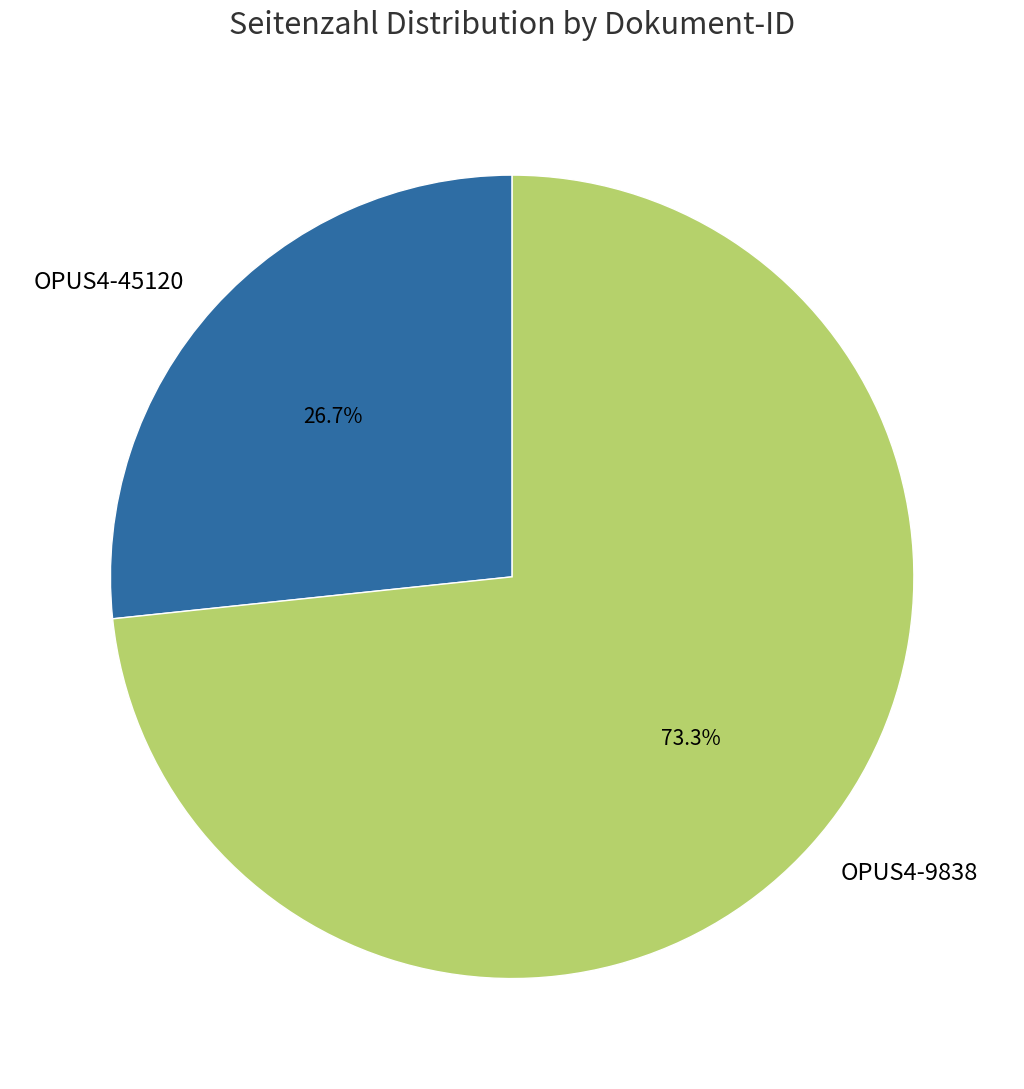

What is the majority slice?

OPUS4-9838